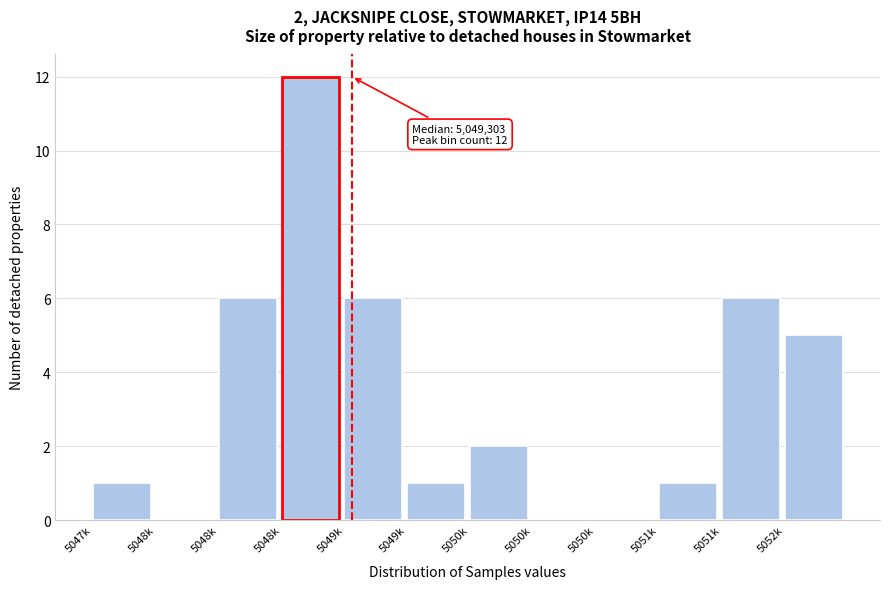

Are the bars horizontal?

No